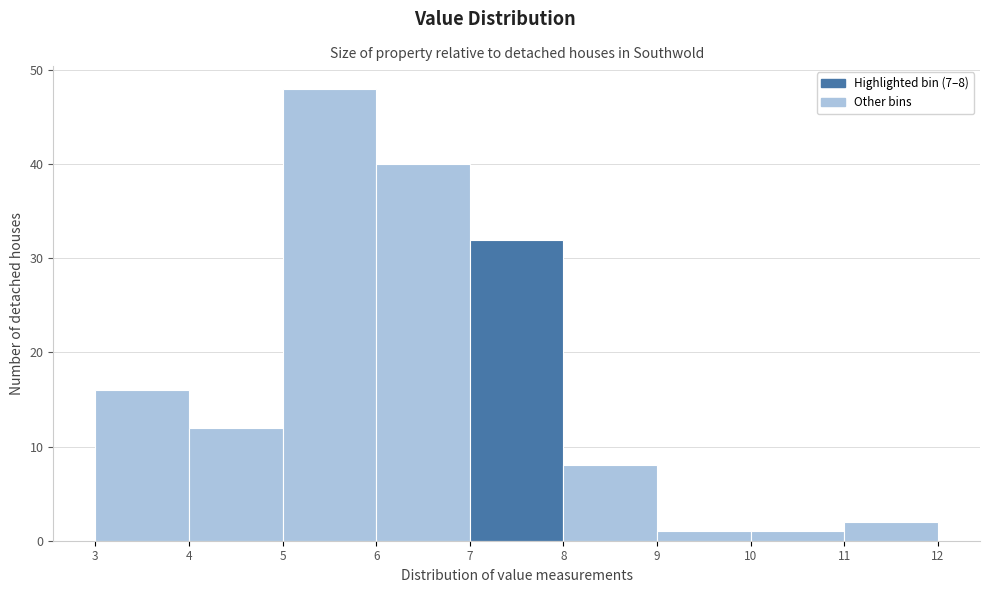

Which range on the x-axis has the tallest bar?

5 to 6